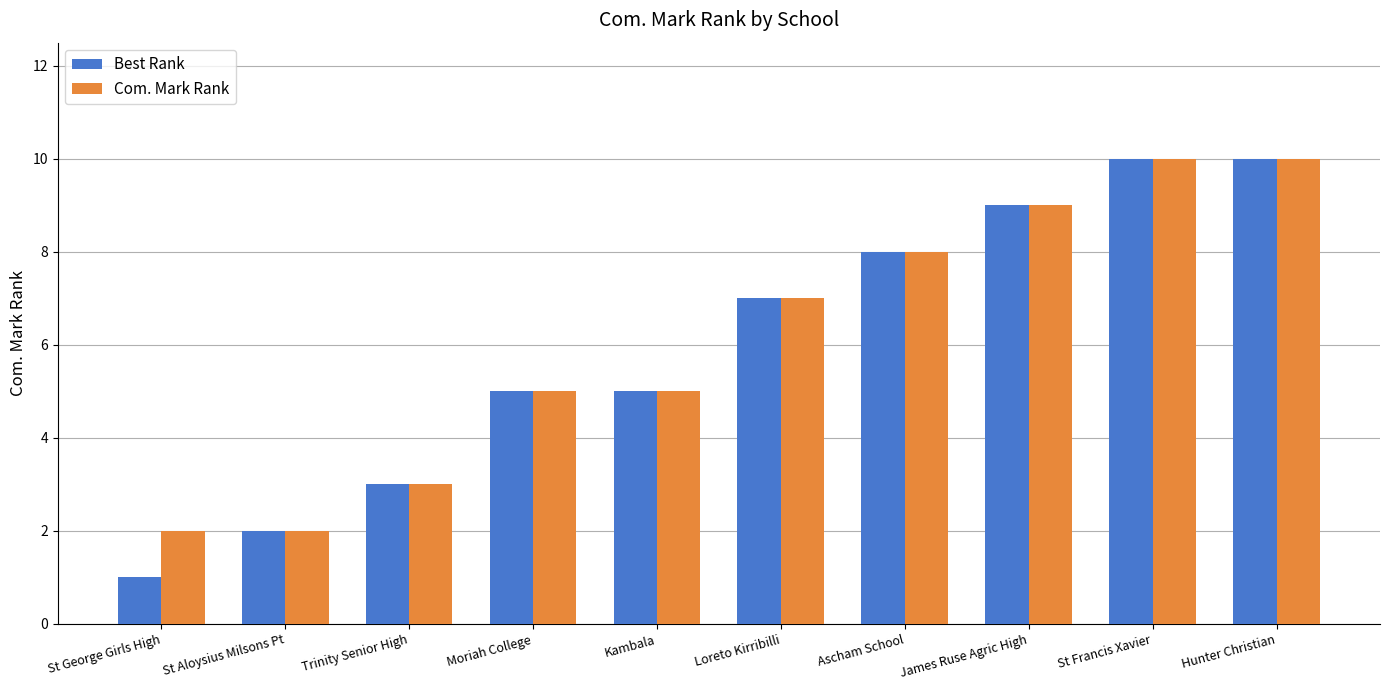

Reading left to right, what are all the values shown in this chart?

Best Rank: St George Girls High=1	St Aloysius Milsons Pt=2	Trinity Senior High=3	Moriah College=5	Kambala=5	Loreto Kirribilli=7	Ascham School=8	James Ruse Agric High=9	St Francis Xavier=10	Hunter Christian=10
Com. Mark Rank: St George Girls High=2	St Aloysius Milsons Pt=2	Trinity Senior High=3	Moriah College=5	Kambala=5	Loreto Kirribilli=7	Ascham School=8	James Ruse Agric High=9	St Francis Xavier=10	Hunter Christian=10